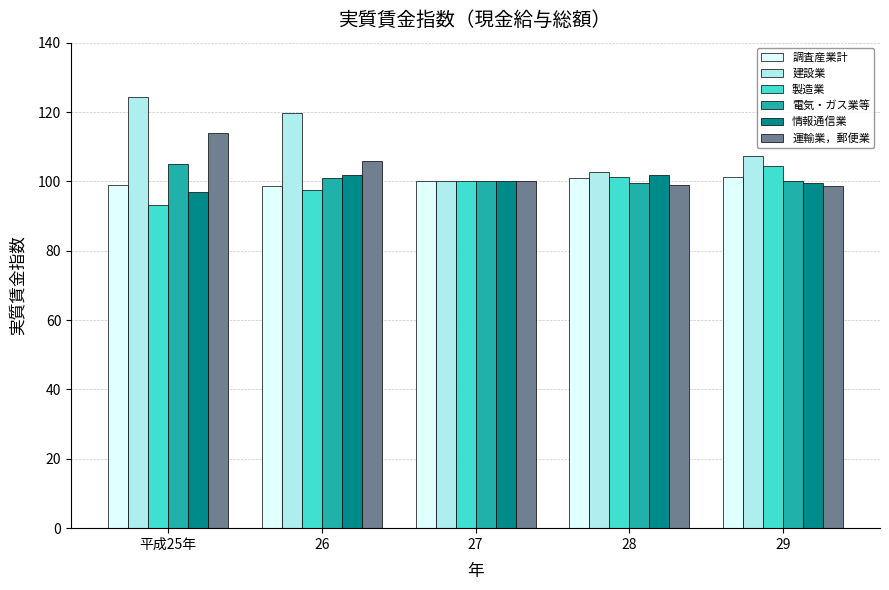

What value does the 製造業 series have at 平成25年?

93.1